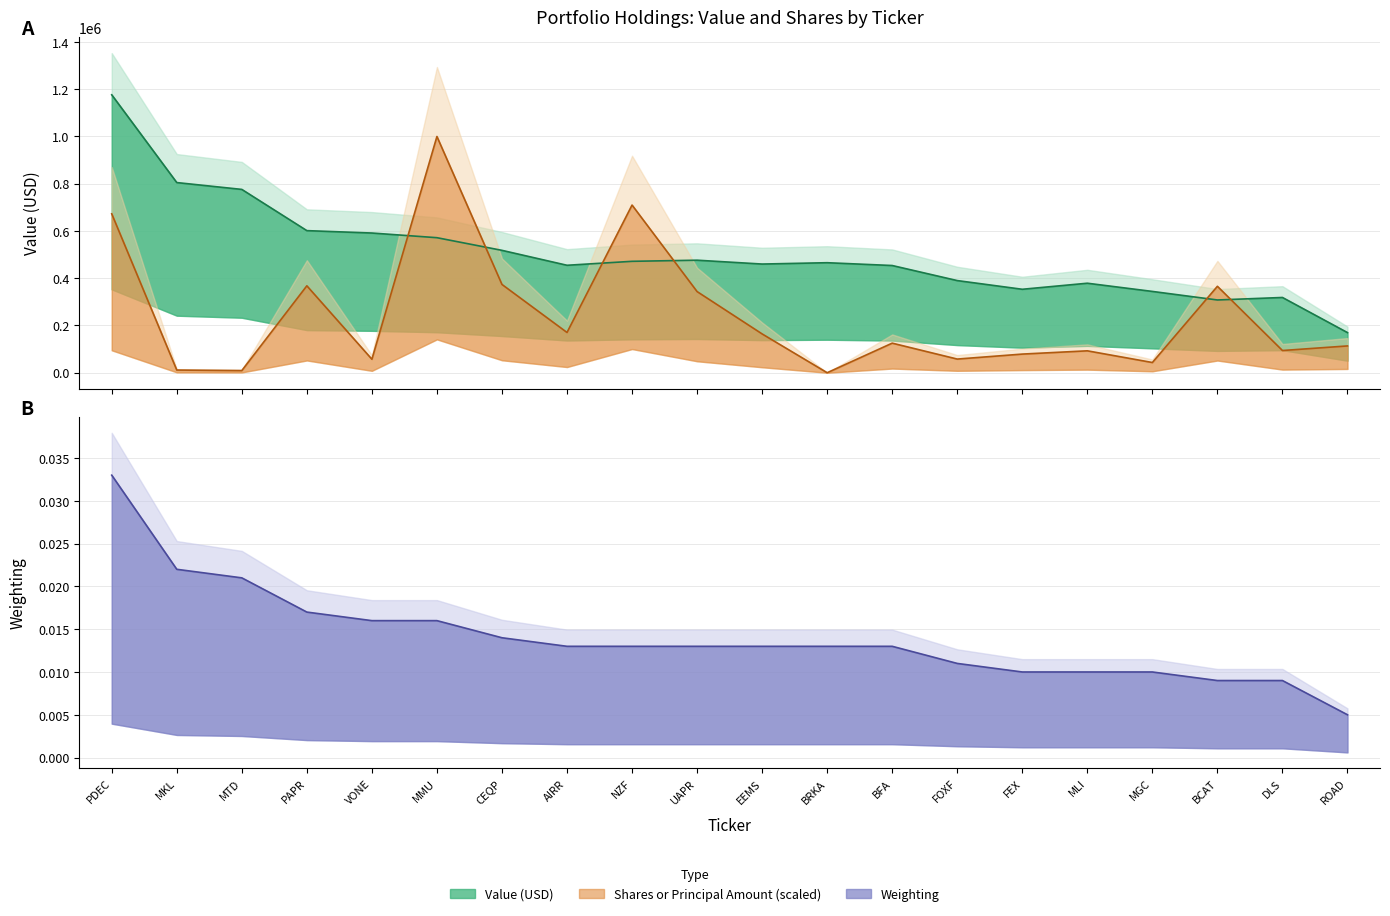

Rank the series at CEQP from lowest to highest value.

weighting, shares, value